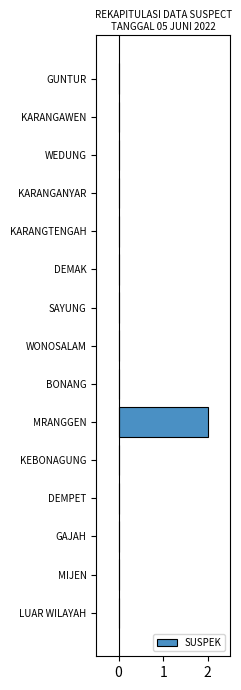

True or false: the data shows 1 at KARANGANYAR.

False